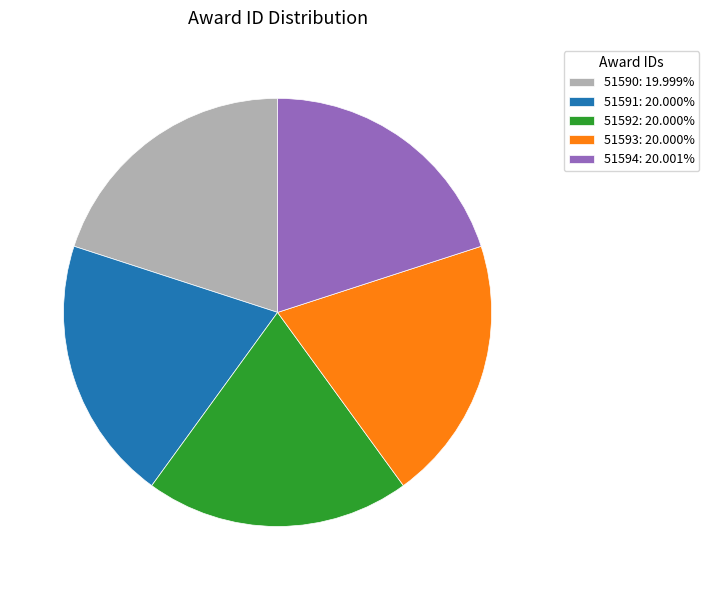

Count the number of slices in the pie.

5